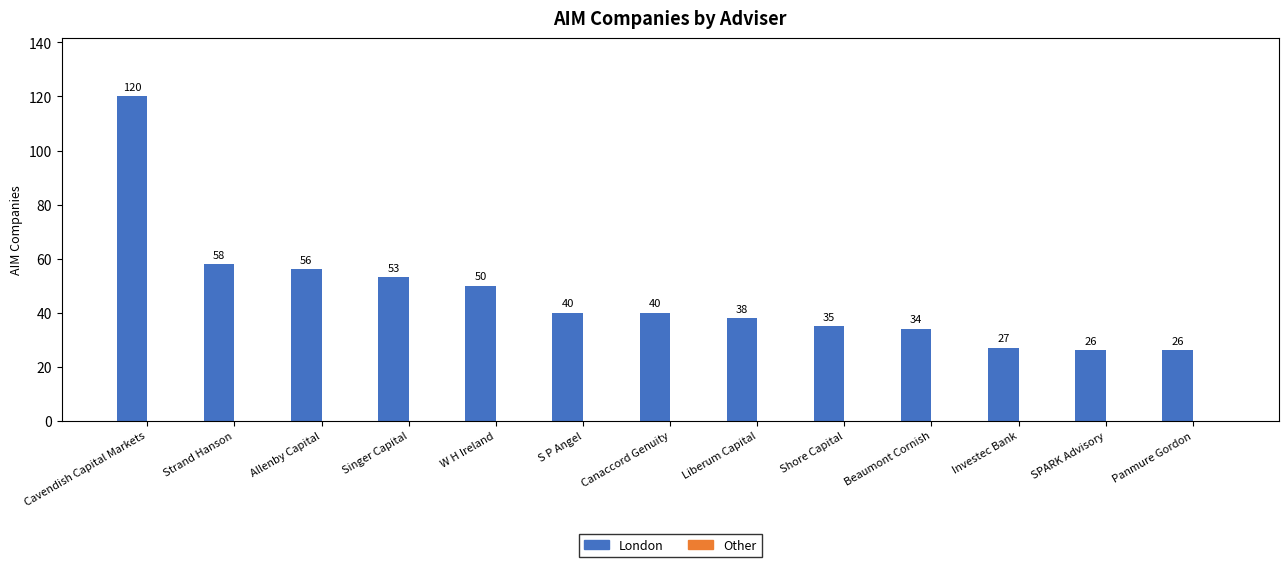

What is the average value?

46